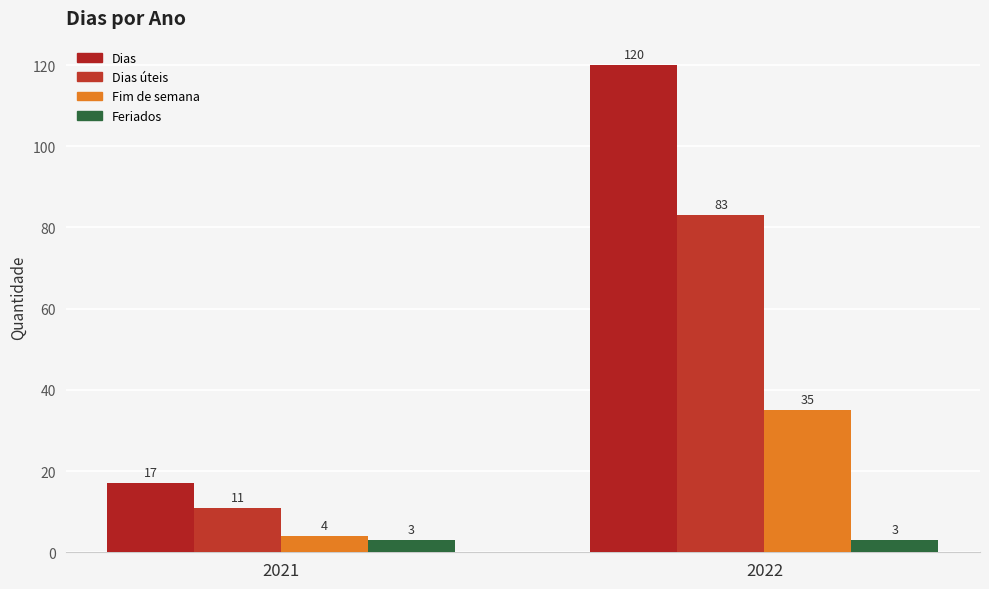

What is the sum of all Fim de semana values?

39